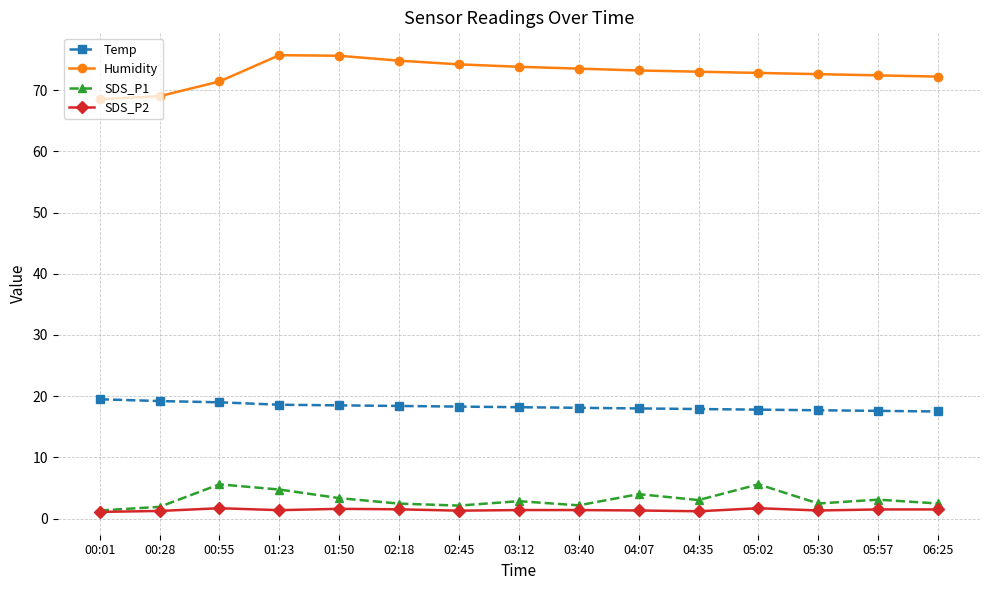

What is the sum of all Humidity values?

1092.7